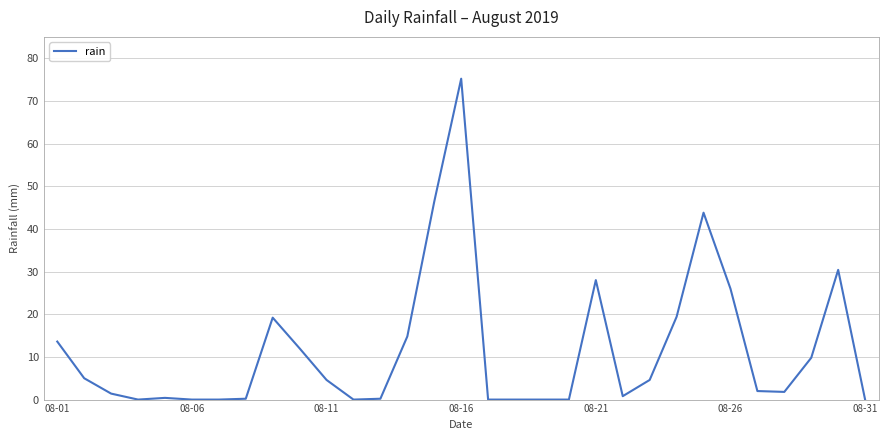

What is the difference between the maximum and minimum values?

75.2